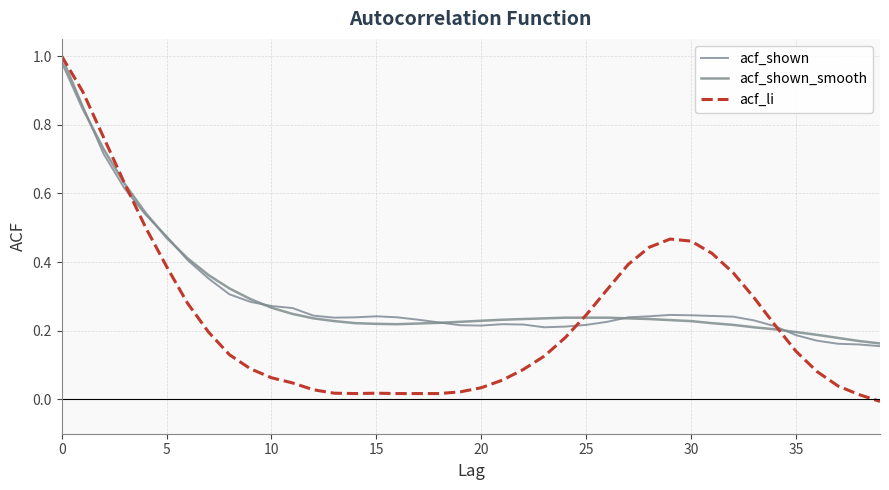

Which series has the largest range (max minus min)?

acf_li